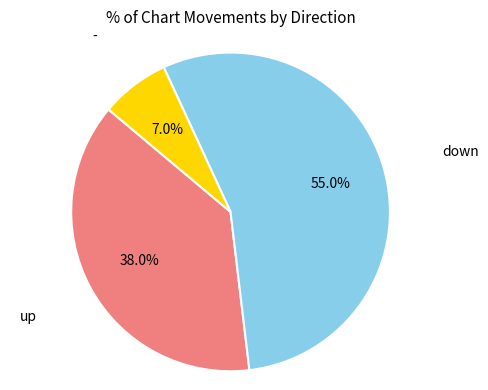

Is there any slice that represents more than half of the pie?

Yes